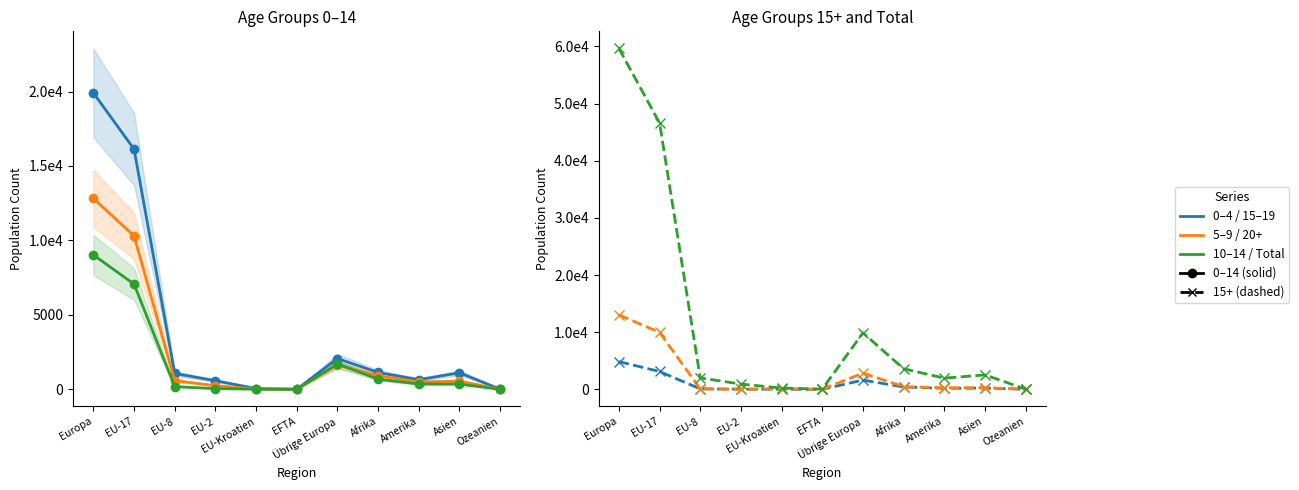

At which category does Total (0-4) reach its first local peak?

Übrige Europa